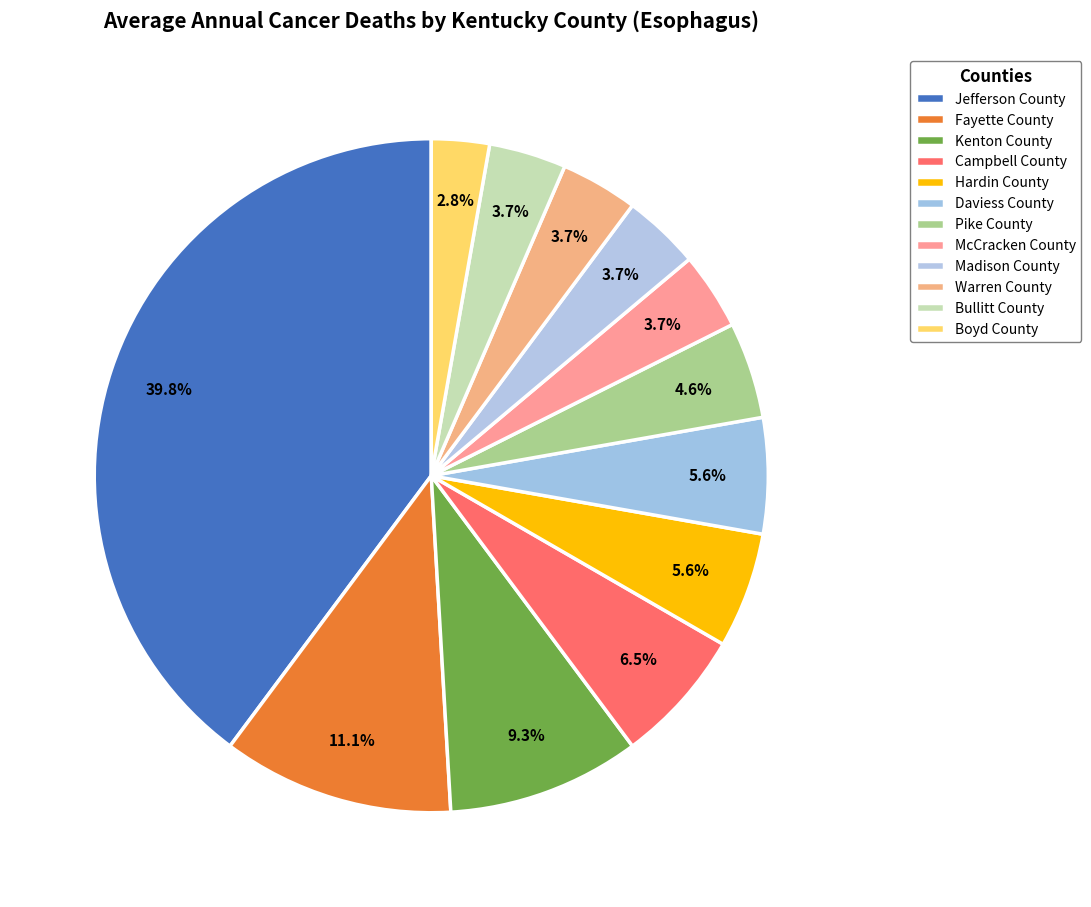

Which slice is the smallest?

Boyd County